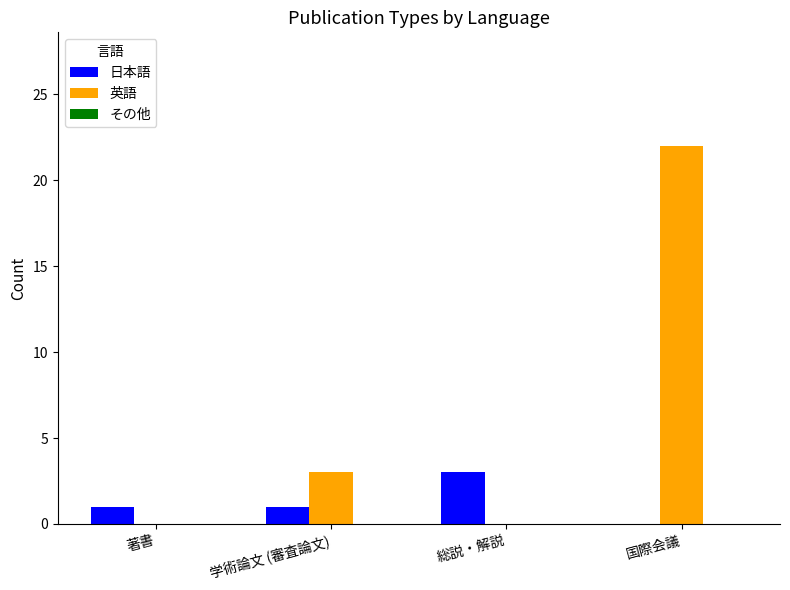

Where is 英語 nearest to the value 11?

学術論文 (審査論文)